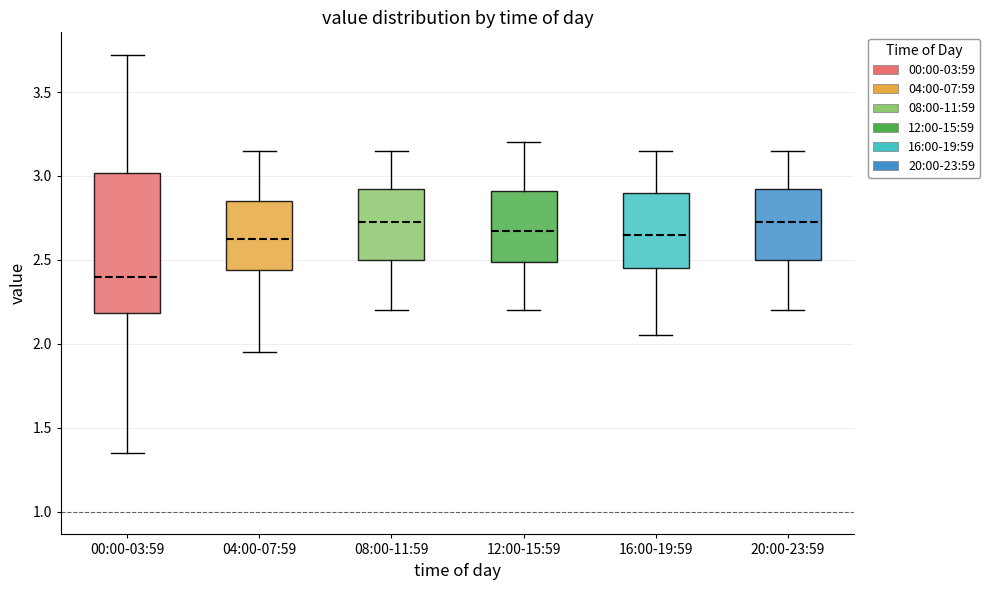

Which box has the lowest median line?

00:00-03:59